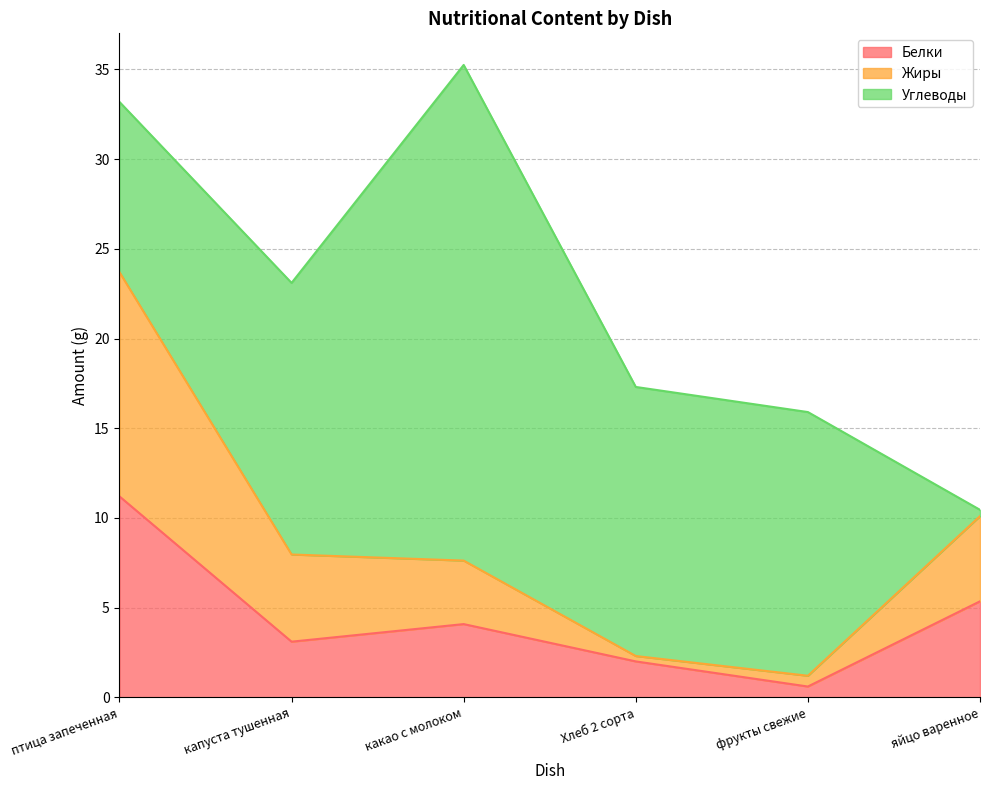

What is the label of the 5th point from the right?

капуста тушенная